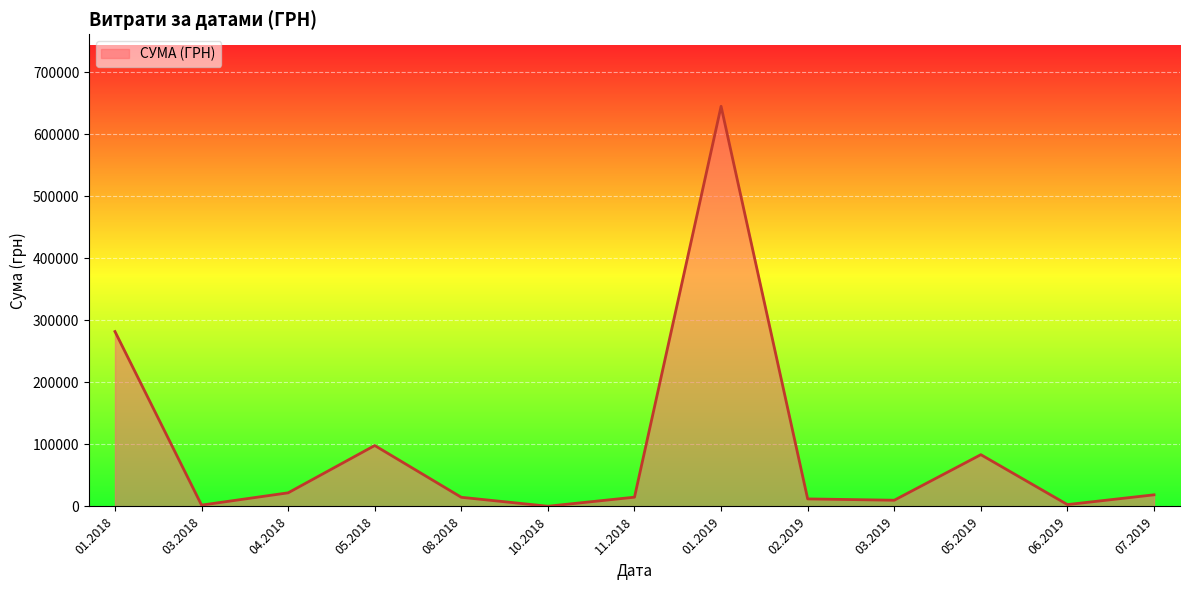

How many series are shown in this chart?

1